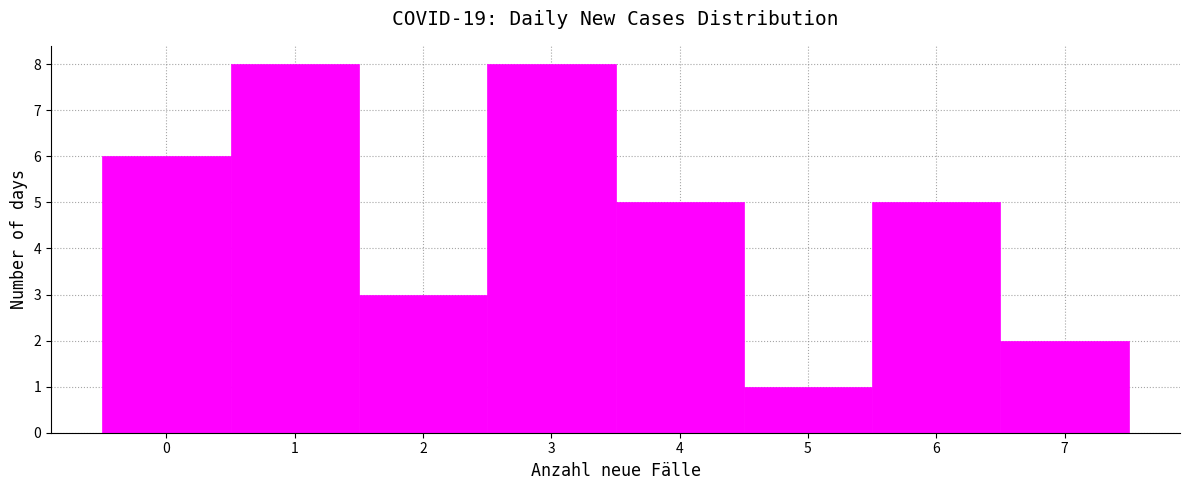

Reading left to right, list every bar in this chart as the range it spans on the x-axis followed by its height. The values are not printed on the chart, so give them approximately, as read against the axis.

-0.5 to 0.5: 6
0.5 to 1.5: 8
1.5 to 2.5: 3
2.5 to 3.5: 8
3.5 to 4.5: 5
4.5 to 5.5: 1
5.5 to 6.5: 5
6.5 to 7.5: 2